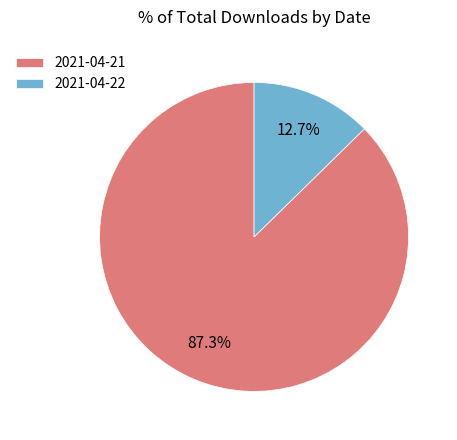

To the nearest percent, what percentage of the pie is 2021-04-22?

13%